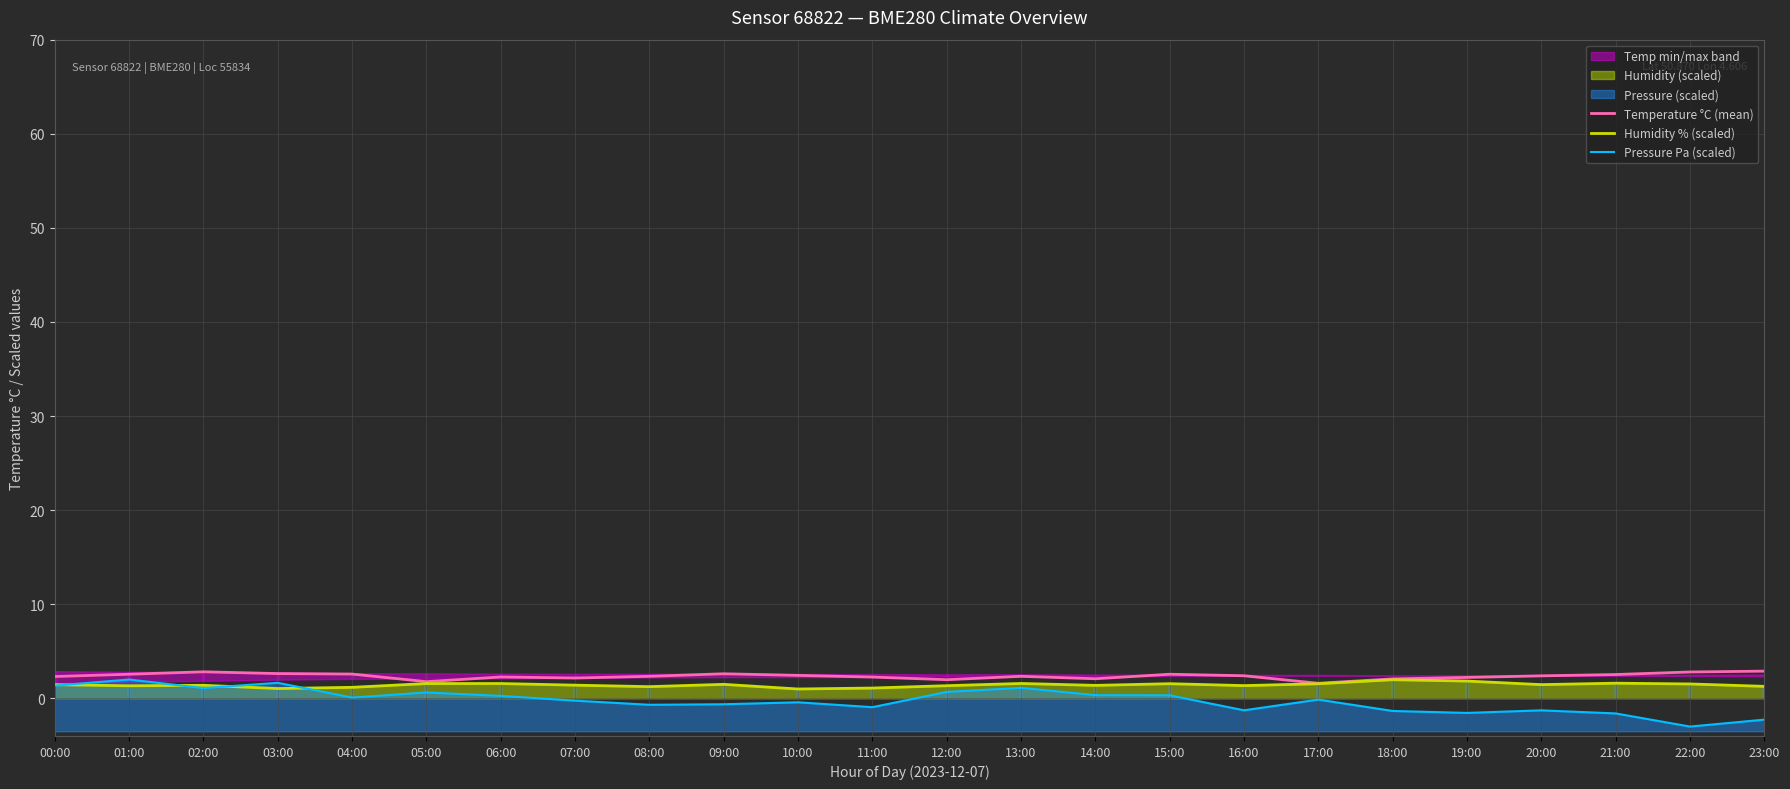

Which series has the widest spread of values?

Pressure Pa (scaled)